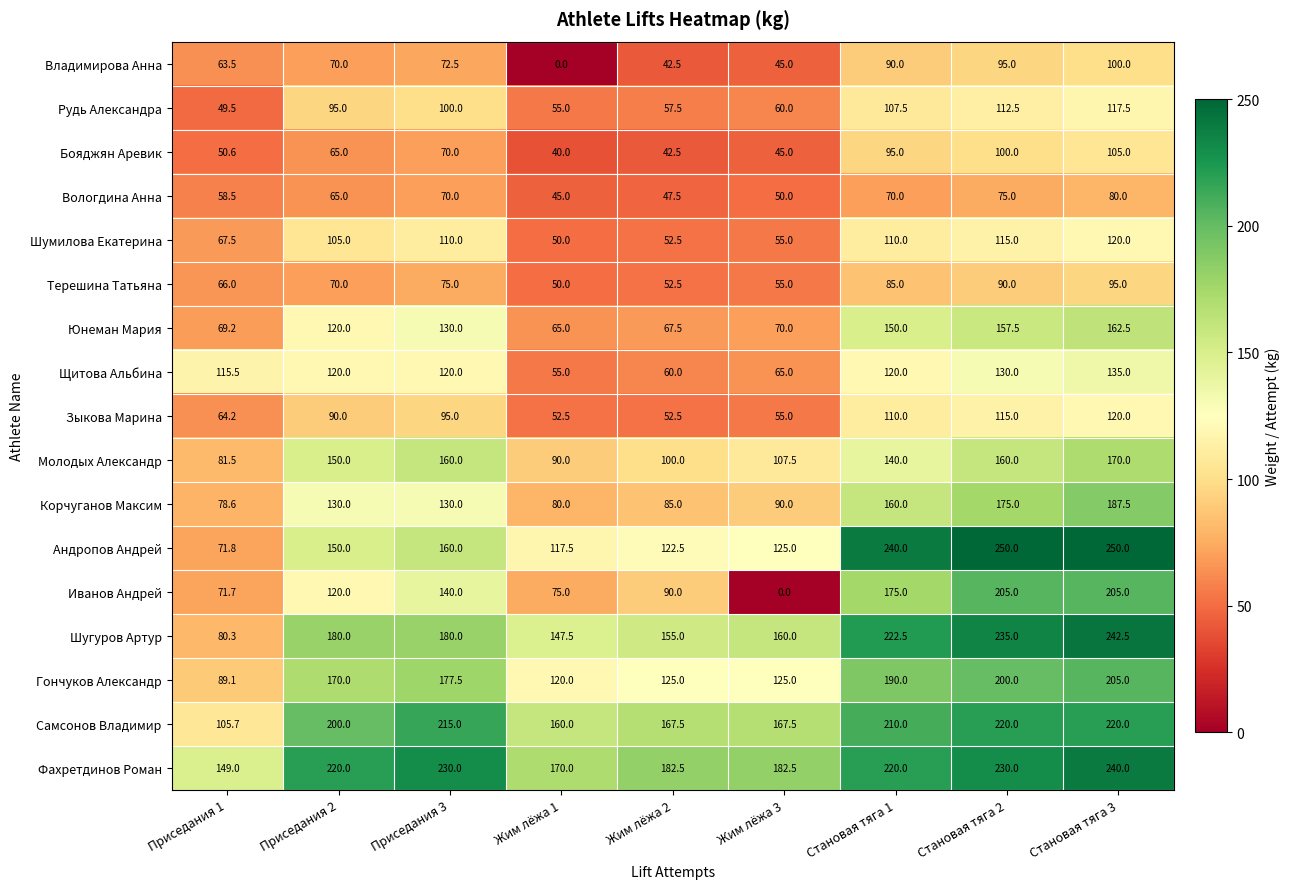

What is the difference between the maximum and second lowest values in the Иванов Андрей series?

133.3